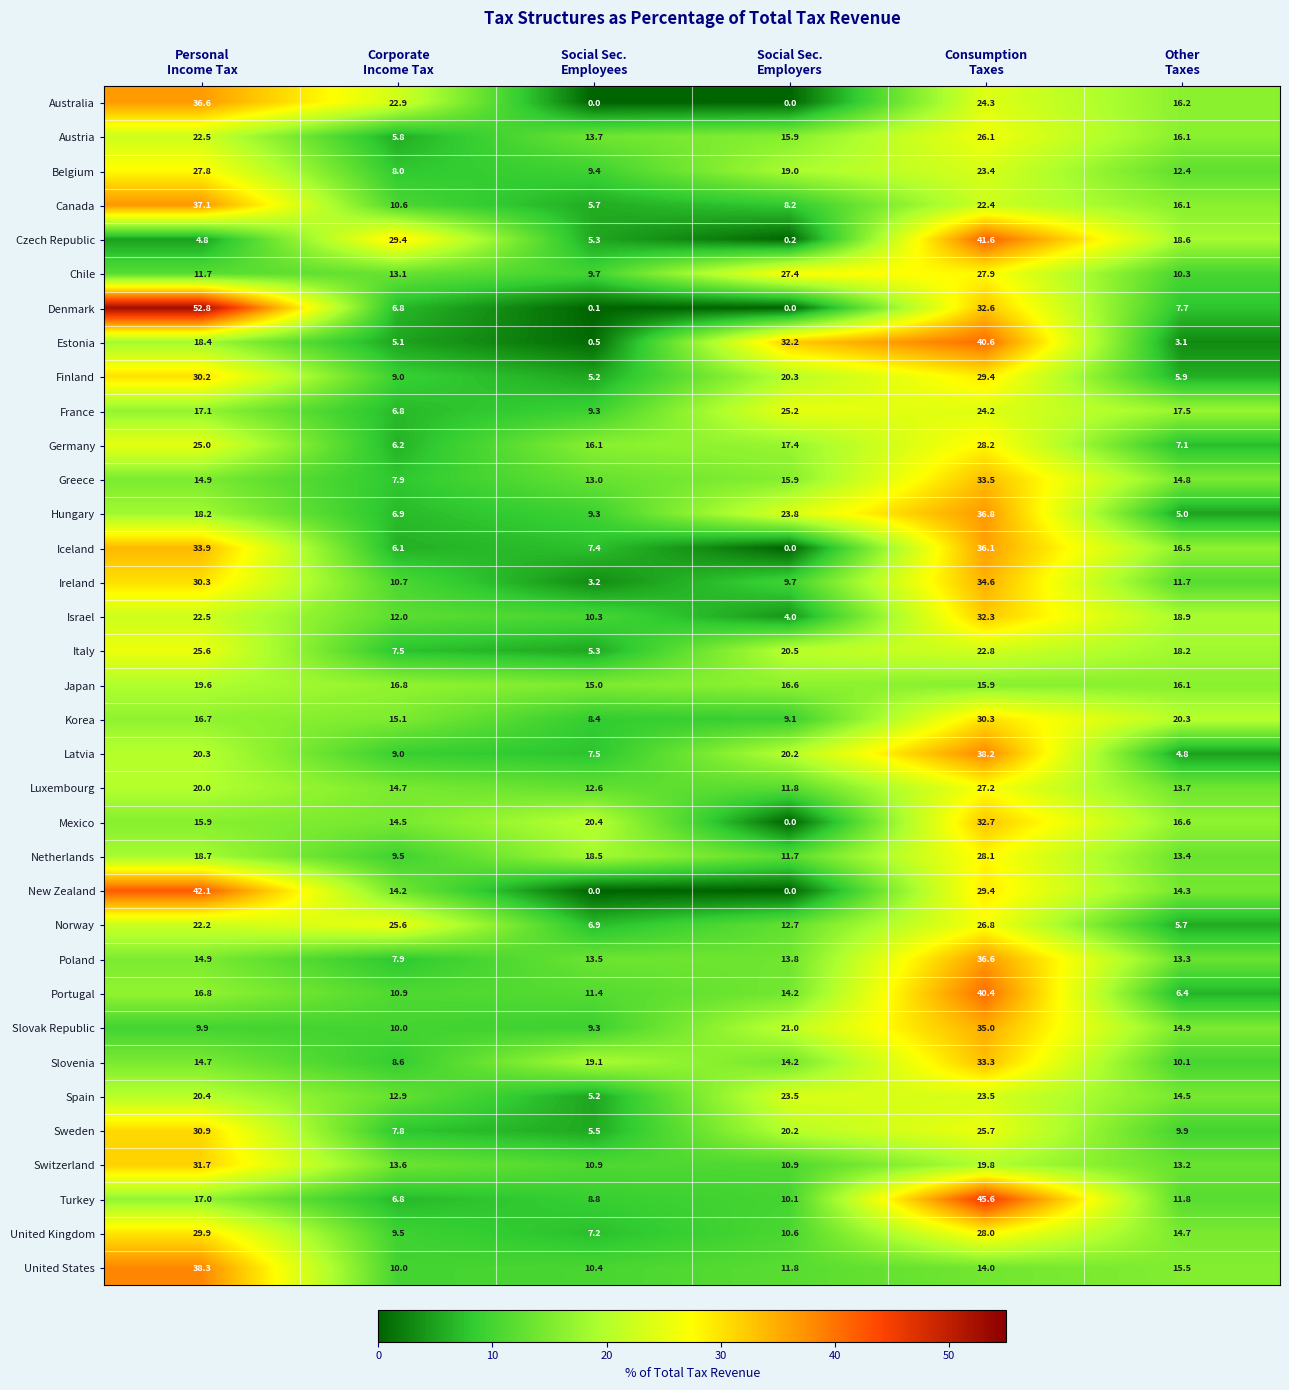

What is the difference between the maximum and minimum values in the Germany series?

22.0